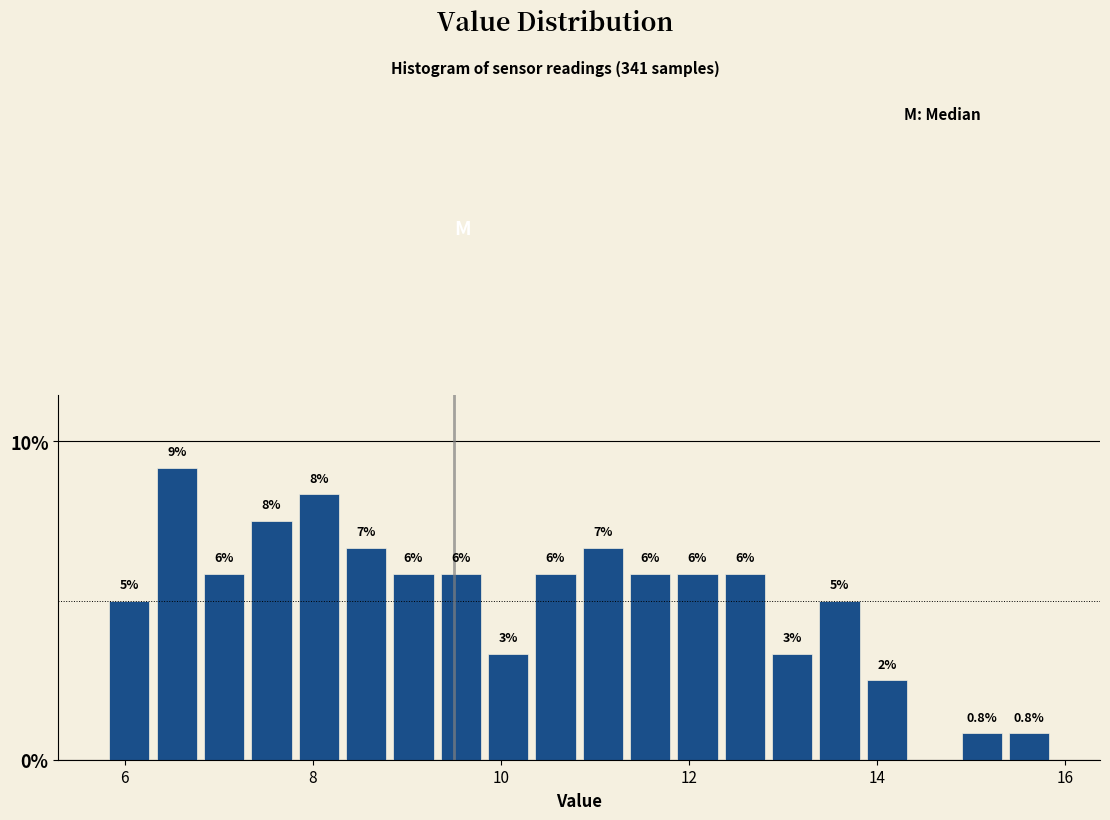

Around what value on the x-axis is the tallest bar? Give the approximate position of its centre, as read against the axis.

6.6